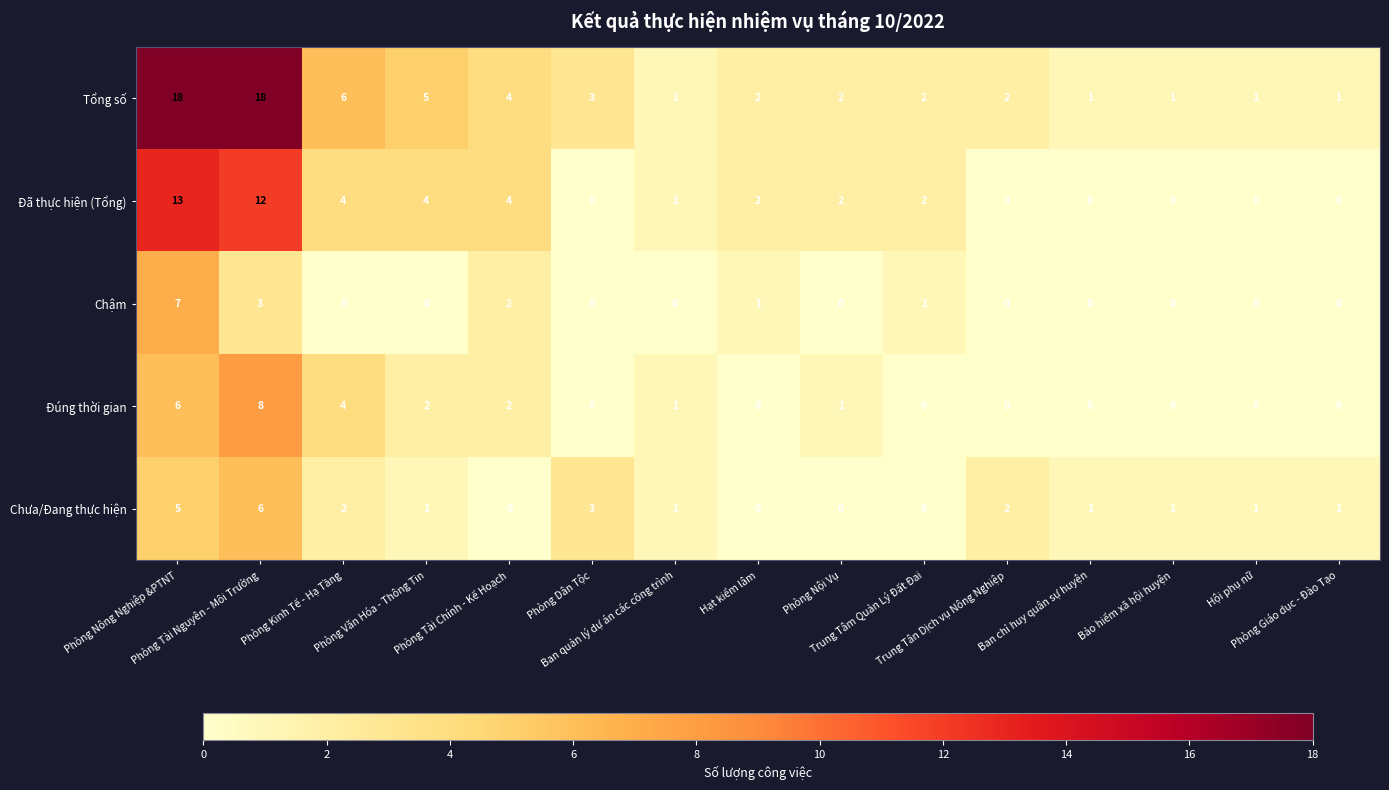

What is the spread (max minus min) of values at Phòng Văn Hóa - Thông Tin?

5